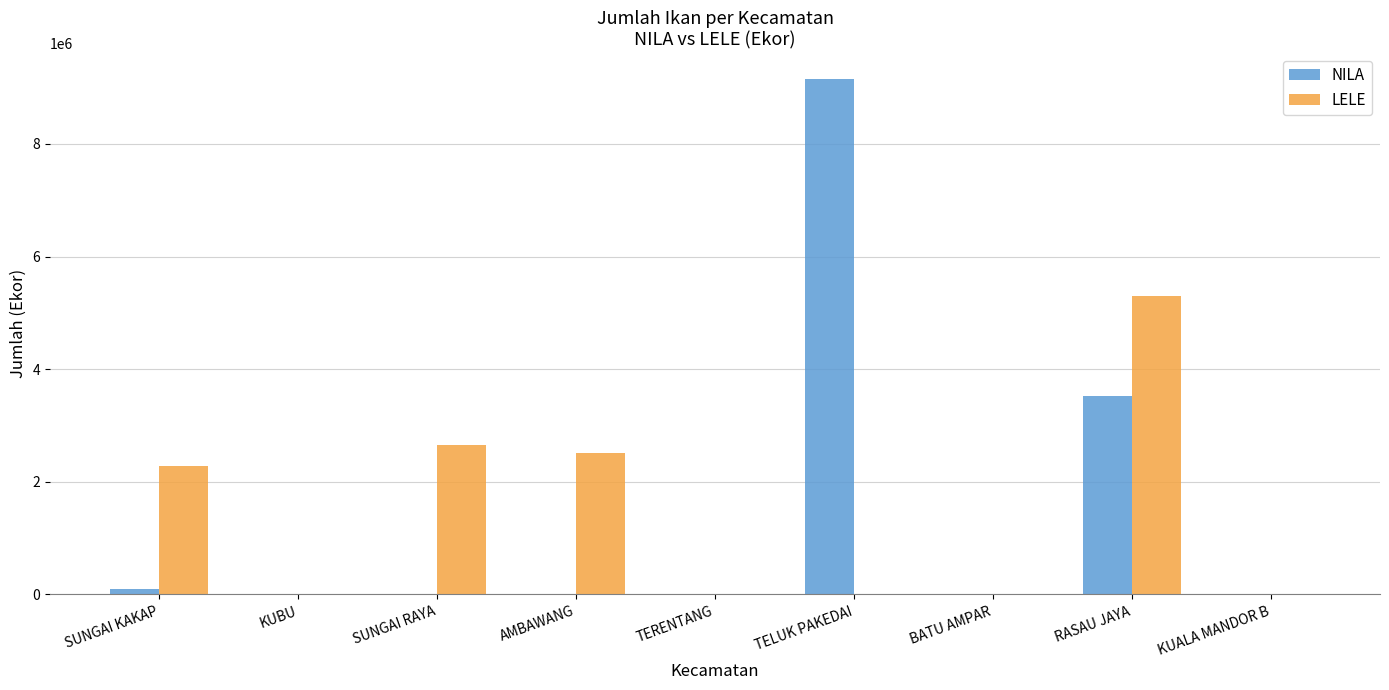

How many distinct data groups are displayed?

2